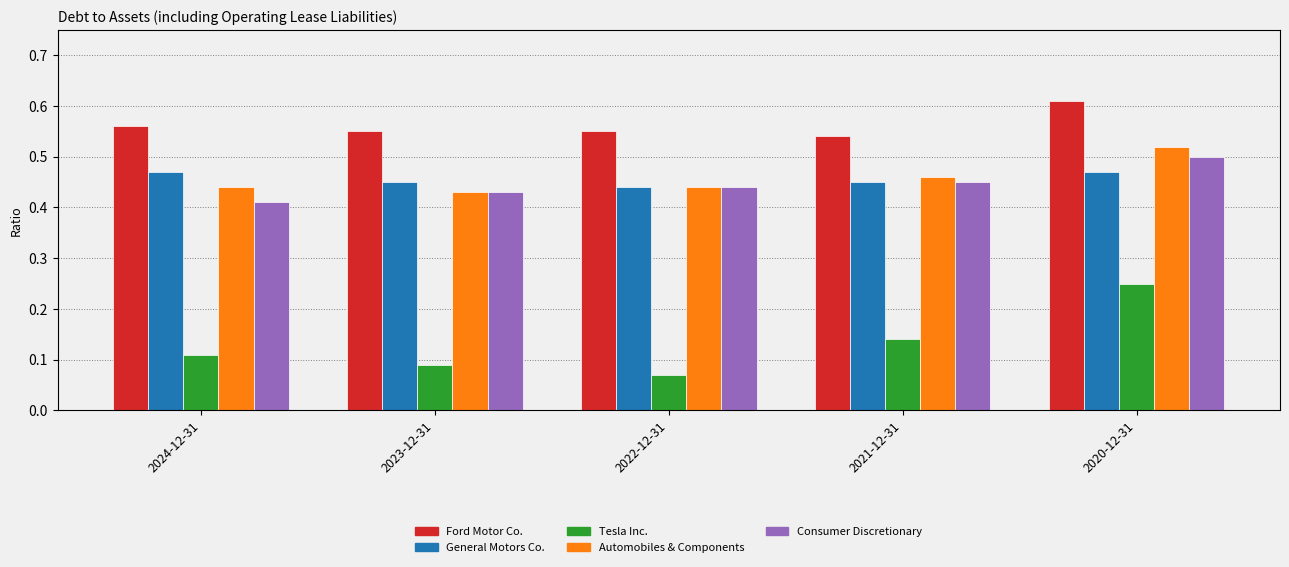

What are all the series names shown in the legend?

Ford Motor Co., General Motors Co., Tesla Inc., Automobiles & Components, Consumer Discretionary